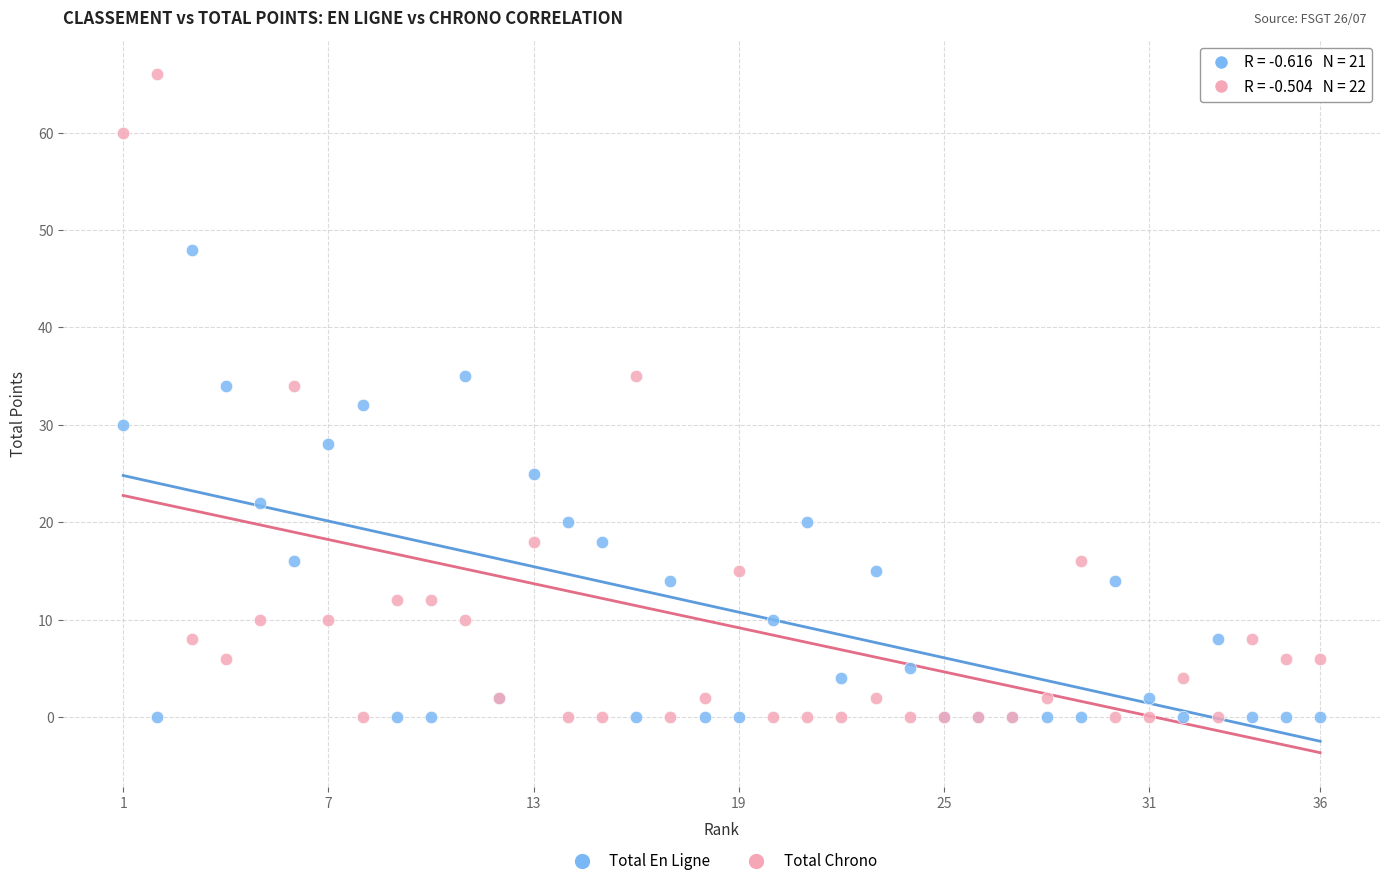

What are all the series names shown in the legend?

Total En Ligne, Total Chrono